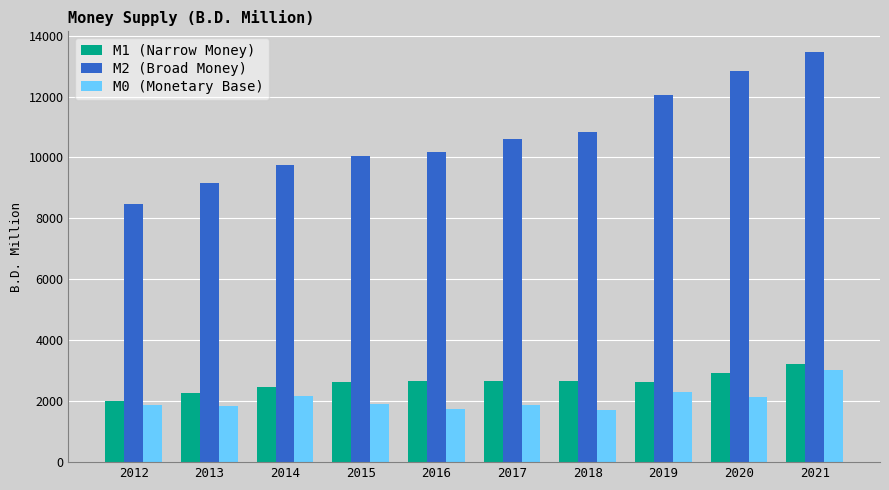

Which series has the largest total across all categories?

M2 (Broad Money)